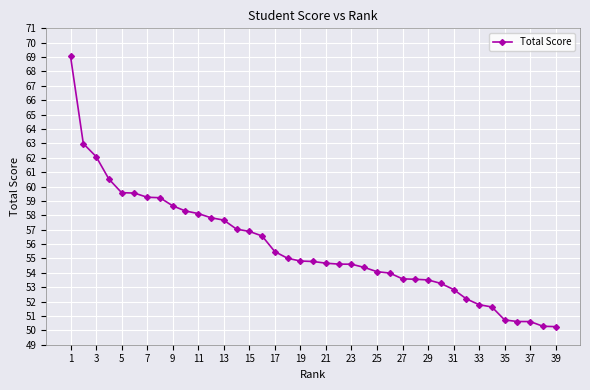

What is the minimum value shown in the chart?

50.3